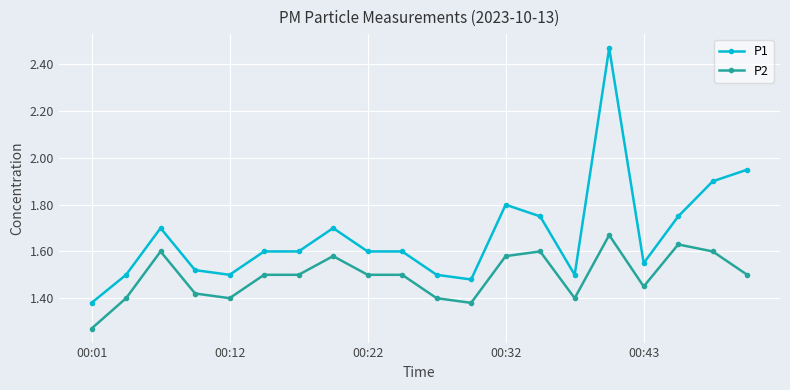

List the series in order of their overall mean, lowest first.

P2, P1